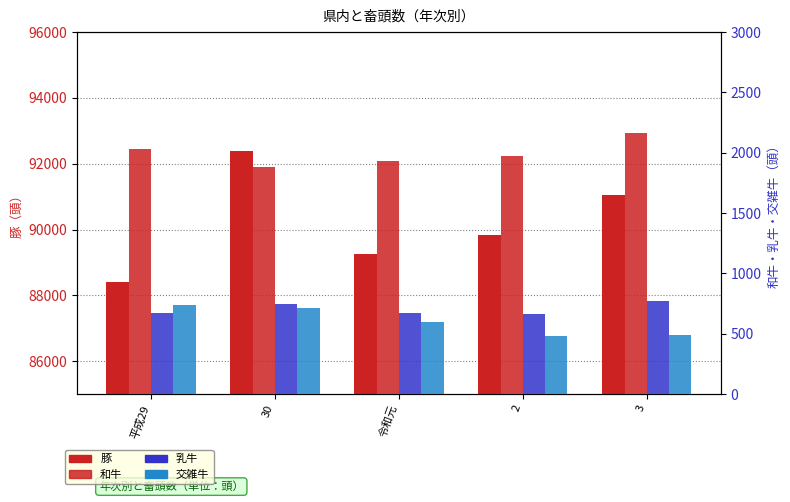

Is the value of 和牛 at 3 greater than the value of 乳牛 at 30?

Yes